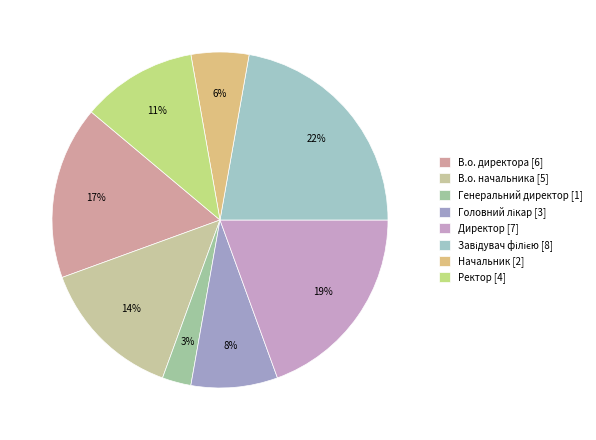

What percentage is the Ректор slice, to the nearest percent?

11%